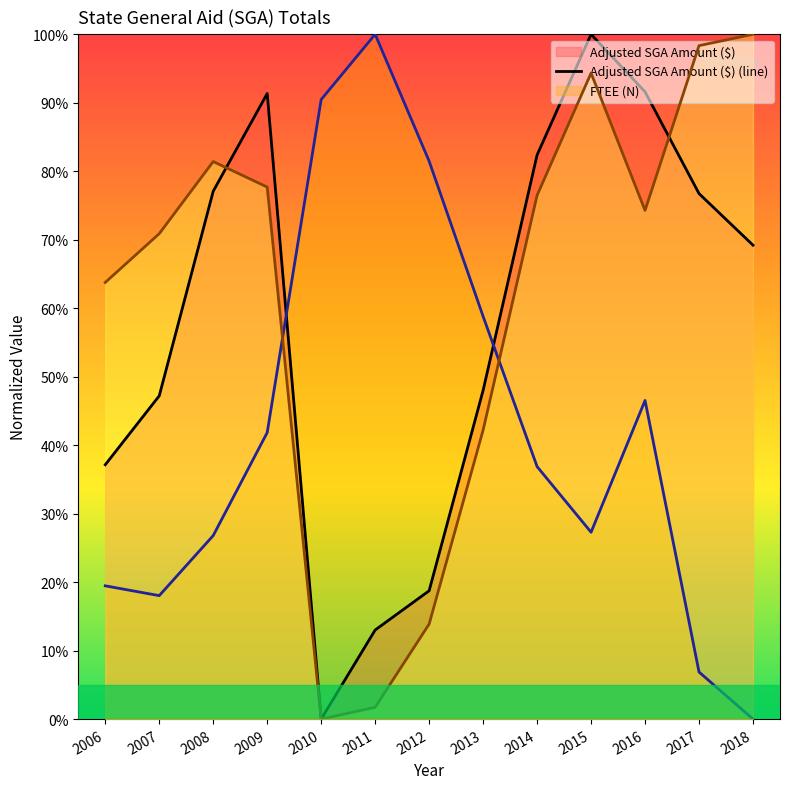

Is the value of Adjusted SGA Amount ($) at 2010 greater than the value of FTEE (N) at 2011?

No